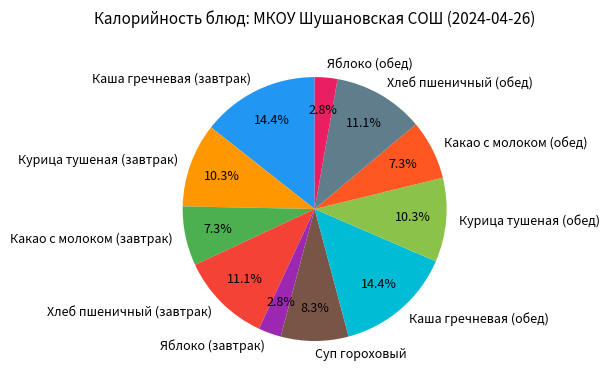

To the nearest percent, what portion does Хлеб пшеничный (обед) represent?

11%